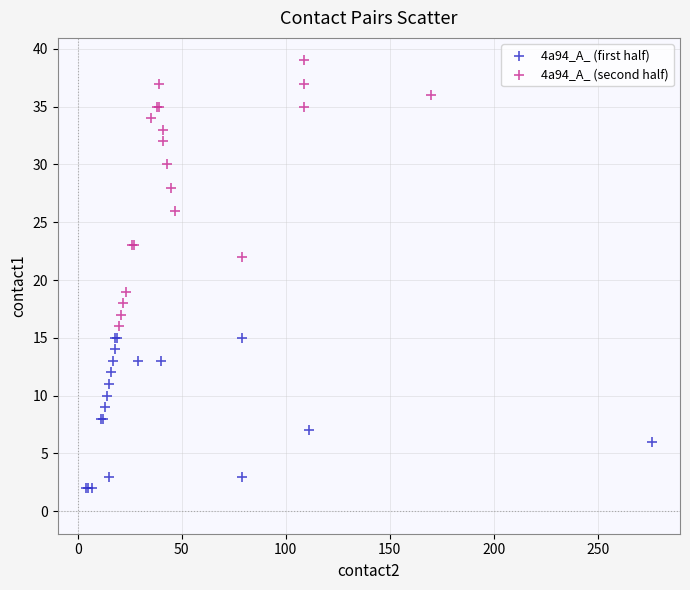

What are all the series names shown in the legend?

4a94_A_ (first half), 4a94_A_ (second half)